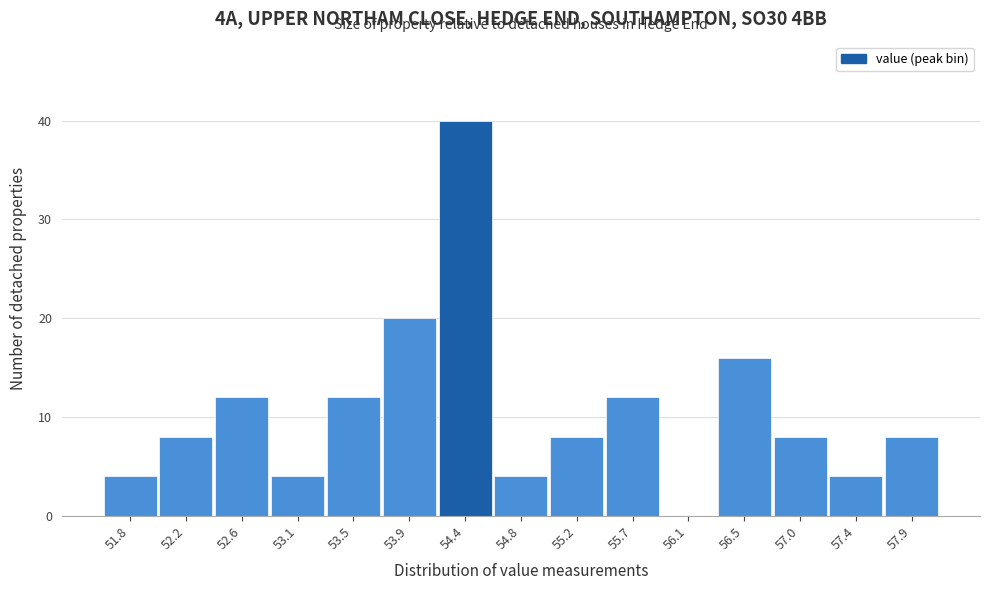

Reading left to right, what are all the values shown in this chart?

51.8=4	52.2=8	52.6=12	53.1=4	53.5=12	53.9=20	54.4=40	54.8=4	55.2=8	55.7=12	56.1=0	56.5=16	57.0=8	57.4=4	57.9=8